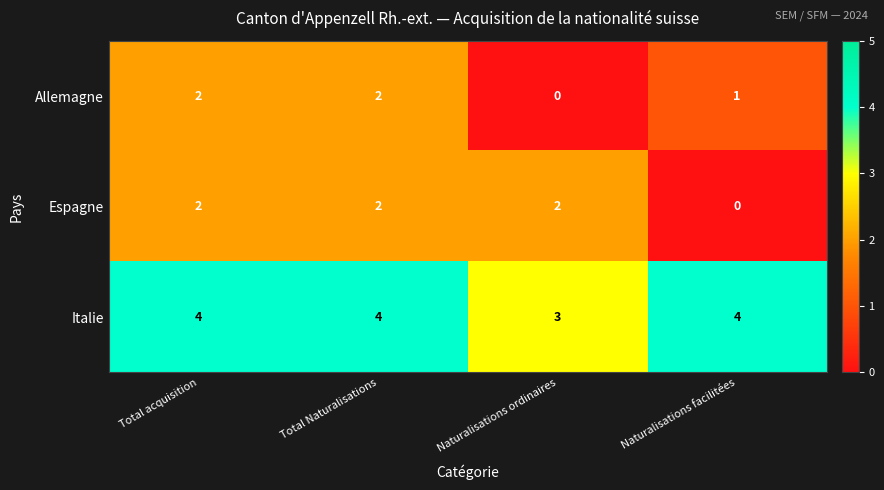

Between Total acquisition and Naturalisations ordinaires, which series saw the biggest shift?

Allemagne